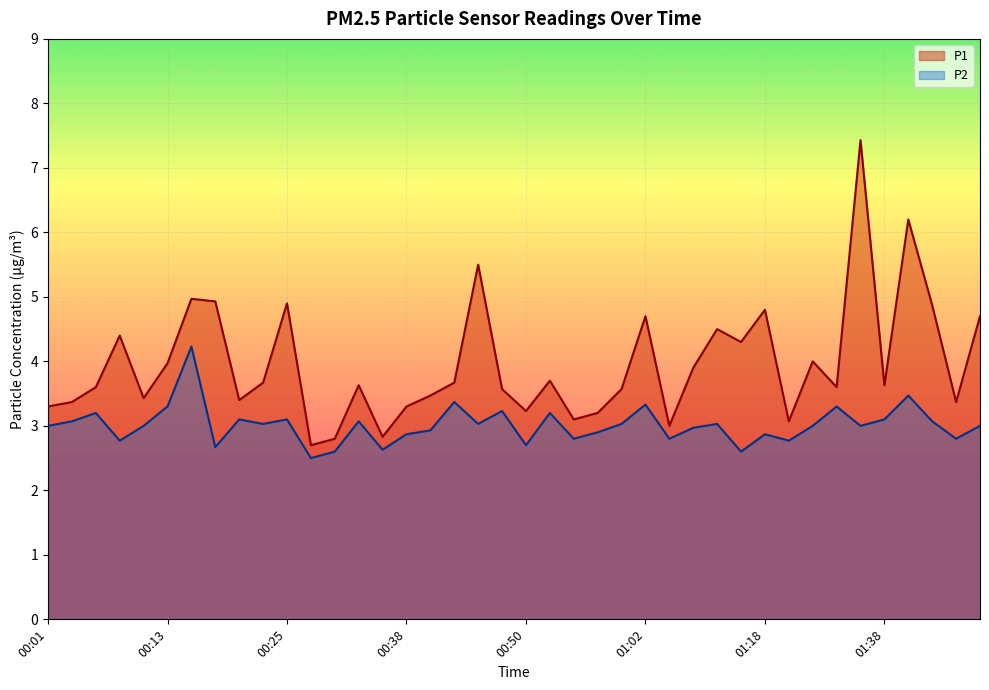

What value does the P1 series have at 01:41?

6.2